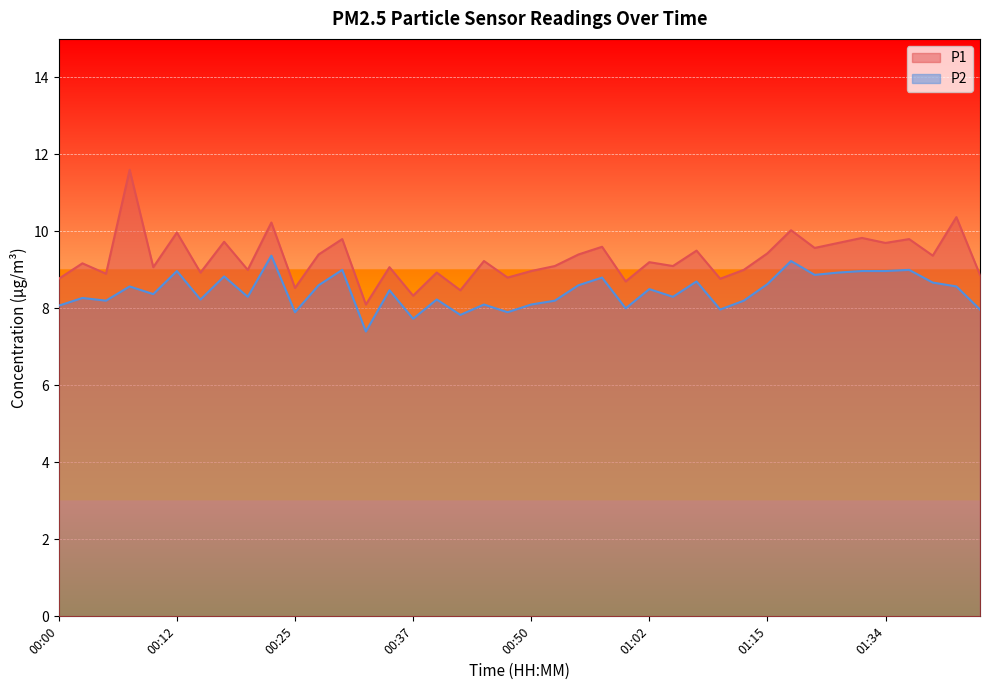

Read the P1 value at 01:43.

9.4